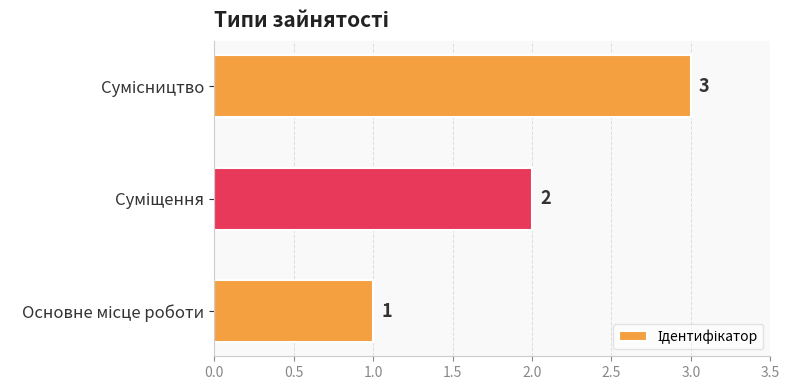

What is the greatest value displayed?

3